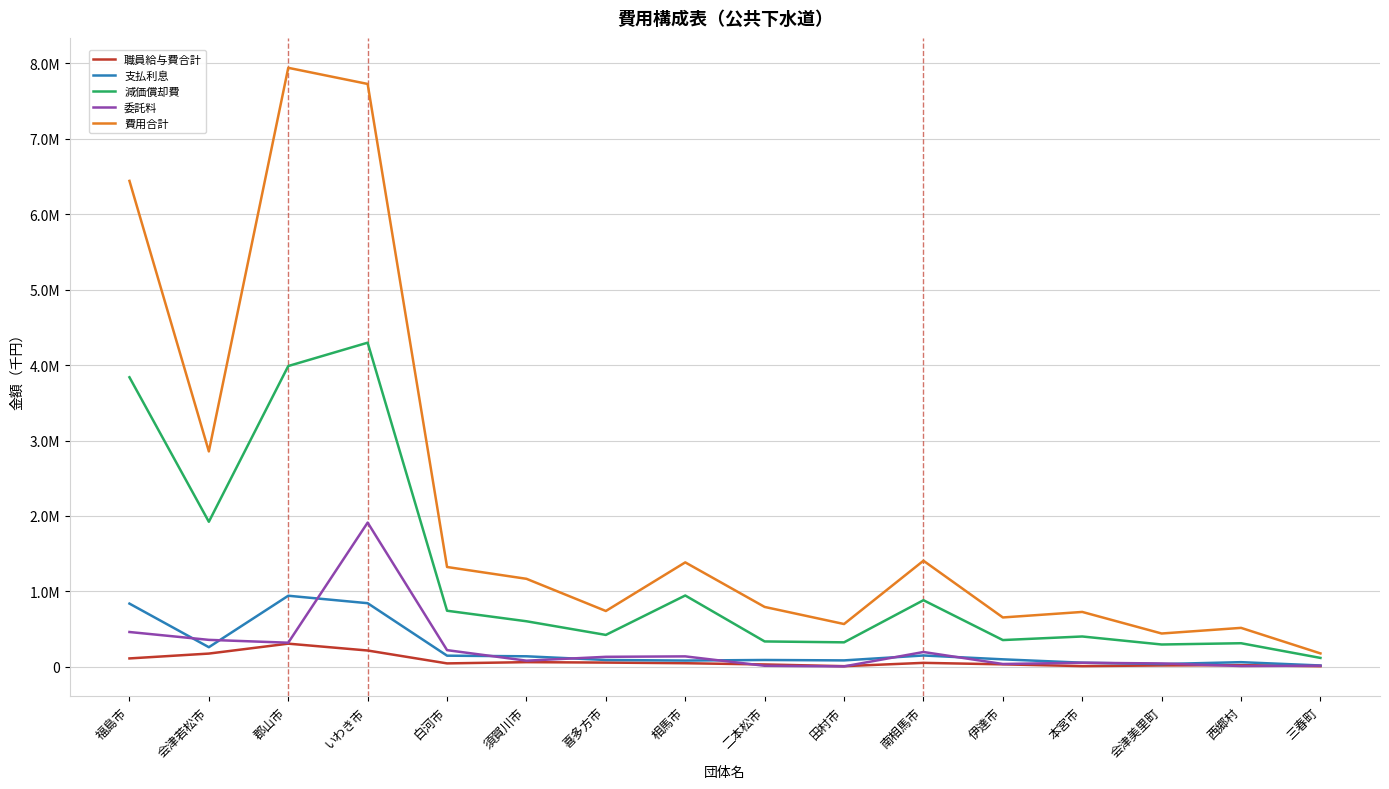

Is it true that 委託料 equals 615770 at 福島市?

False